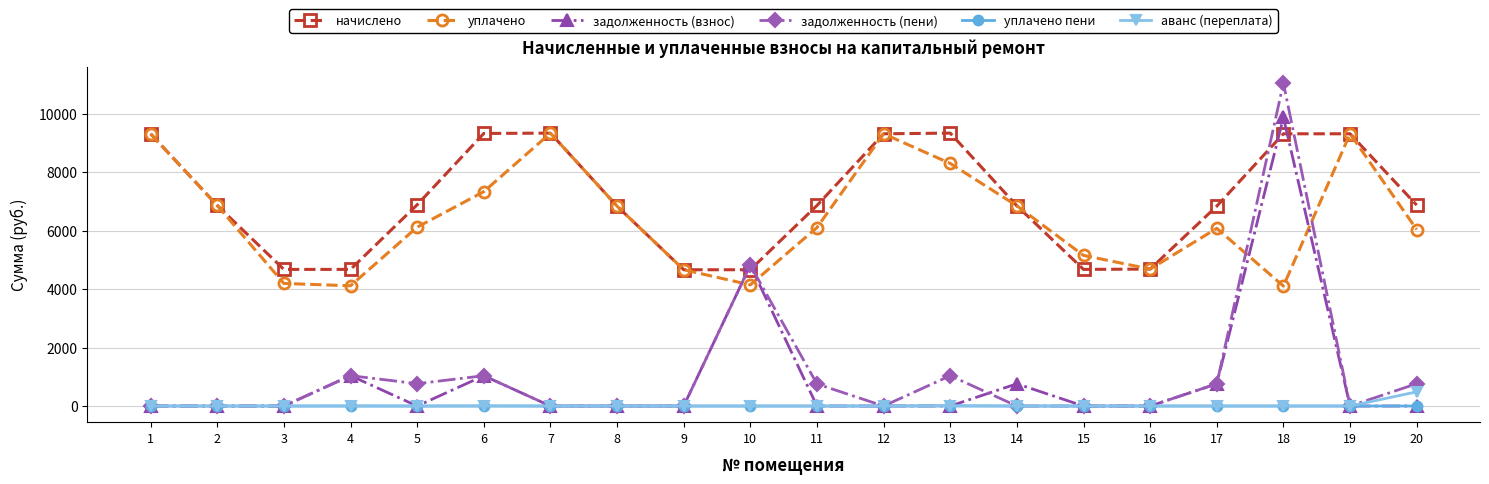

What is the sum of the задолженность (пени) values at 18 and 10?

15871.2